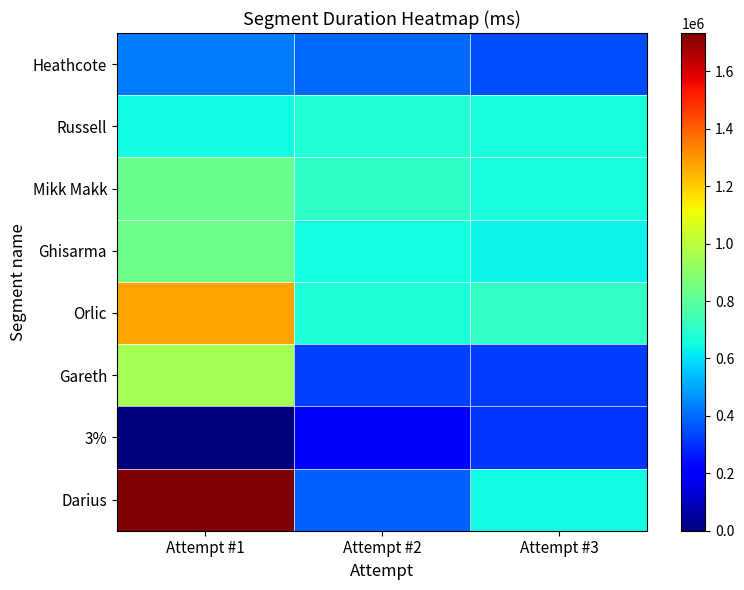

Reading left to right, transcribe all the data shown in this chart.

Heathcote: Attempt #1=432215	Attempt #2=398007	Attempt #3=349201
Russell: Attempt #1=643762	Attempt #2=680034	Attempt #3=662667
Mikk Makk: Attempt #1=832584	Attempt #2=708802	Attempt #3=660227
Ghisarma: Attempt #1=838144	Attempt #2=651019	Attempt #3=631267
Orlic: Attempt #1=1276271	Attempt #2=676043	Attempt #3=714550
Gareth: Attempt #1=950070	Attempt #2=329866	Attempt #3=321534
3%: Attempt #1=0	Attempt #2=211851	Attempt #3=308234
Darius: Attempt #1=1733839	Attempt #2=384881	Attempt #3=643891